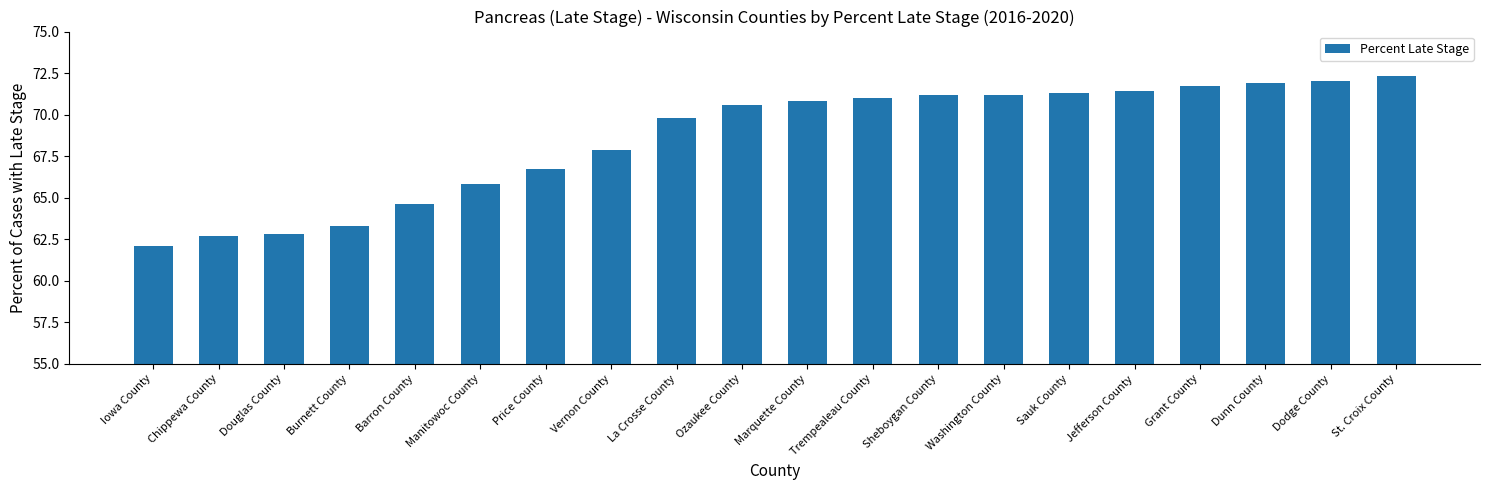

At which category does the chart reach its minimum across all series?

Iowa County